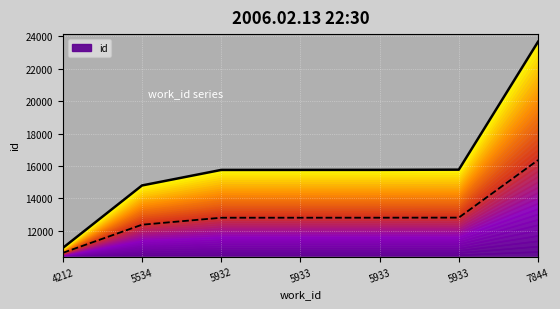

Which category has the highest value across all series?

7844